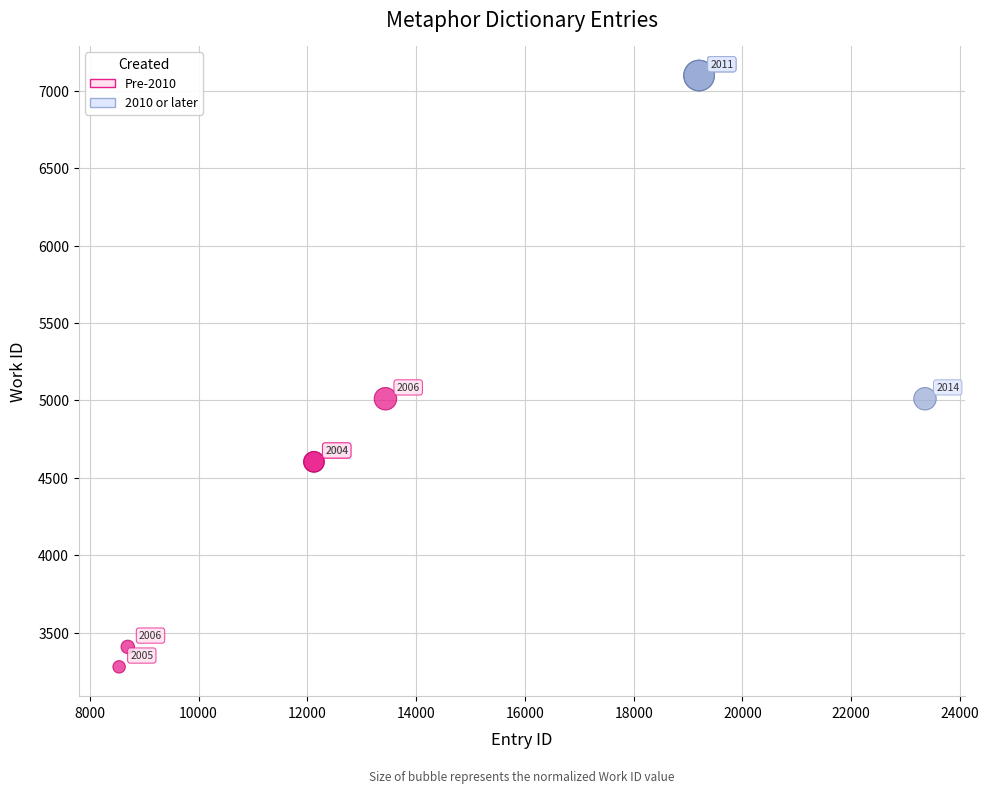

Which series has the widest spread of Y values?

2010 or later